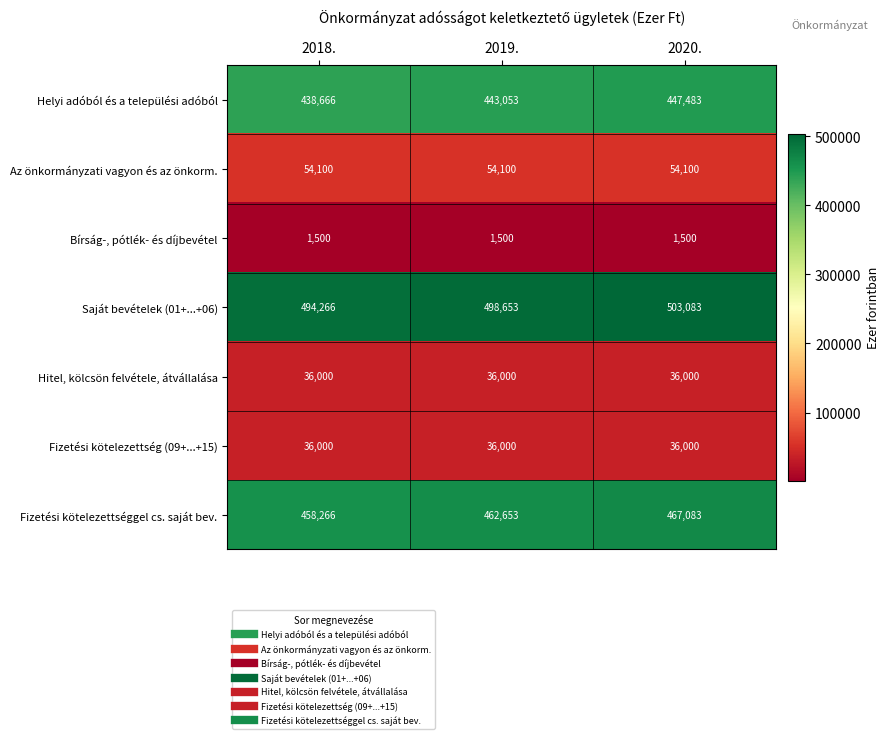

The Fizetési kötelezettség (09+...+15) series shows 36000 at 2019.. True or false?

True